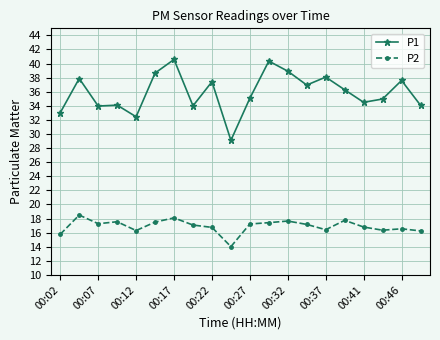

Is this an area chart (filled region under the line)?

No